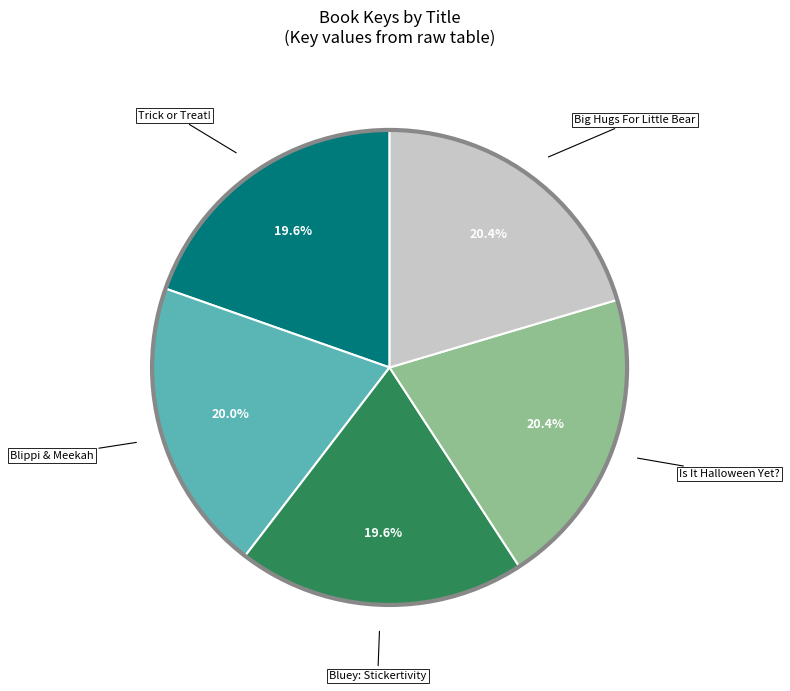

Does any single category account for the majority?

No